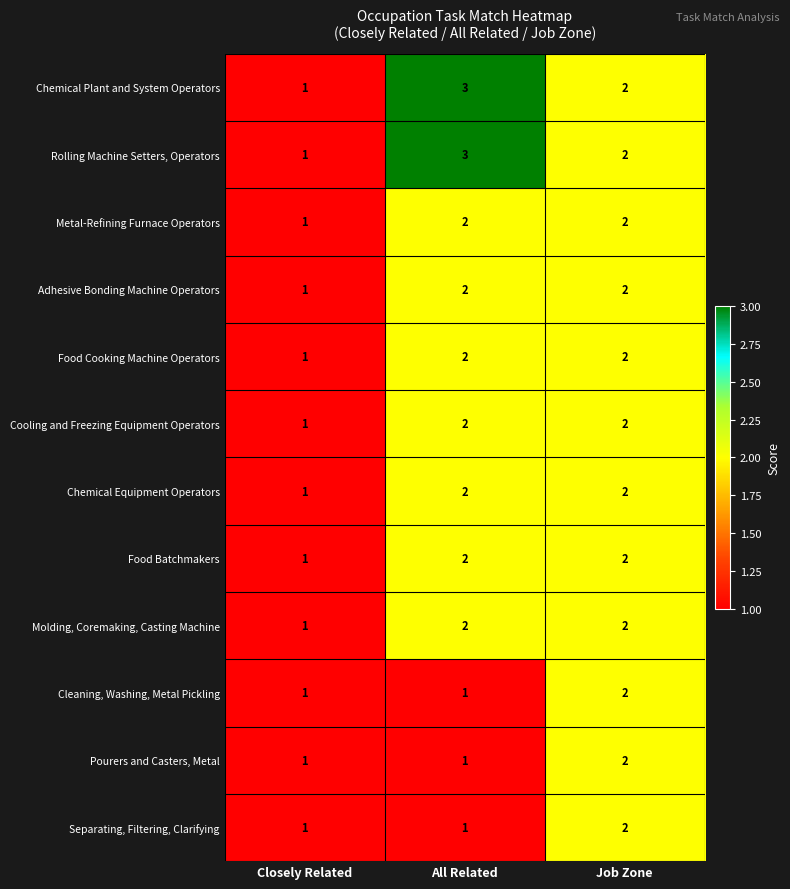

At which label does Pourers and Casters, Metal reach its peak?

Job Zone